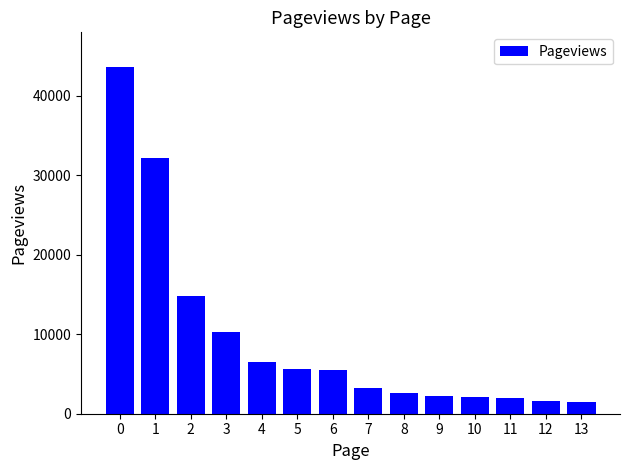

The value at 3 is 10296. True or false?

True